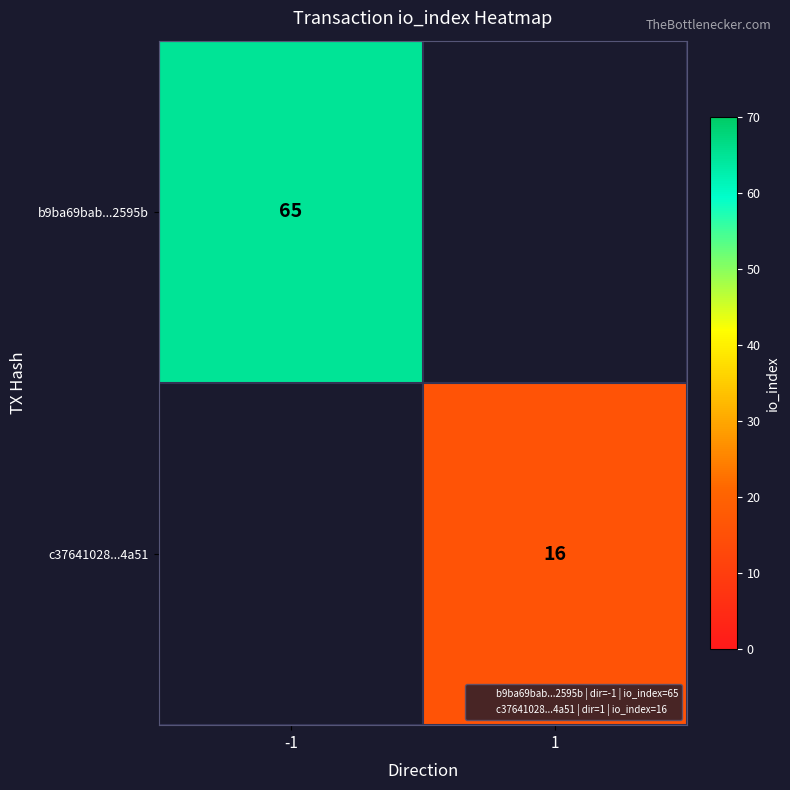

Which category has the lowest value across all series?

1